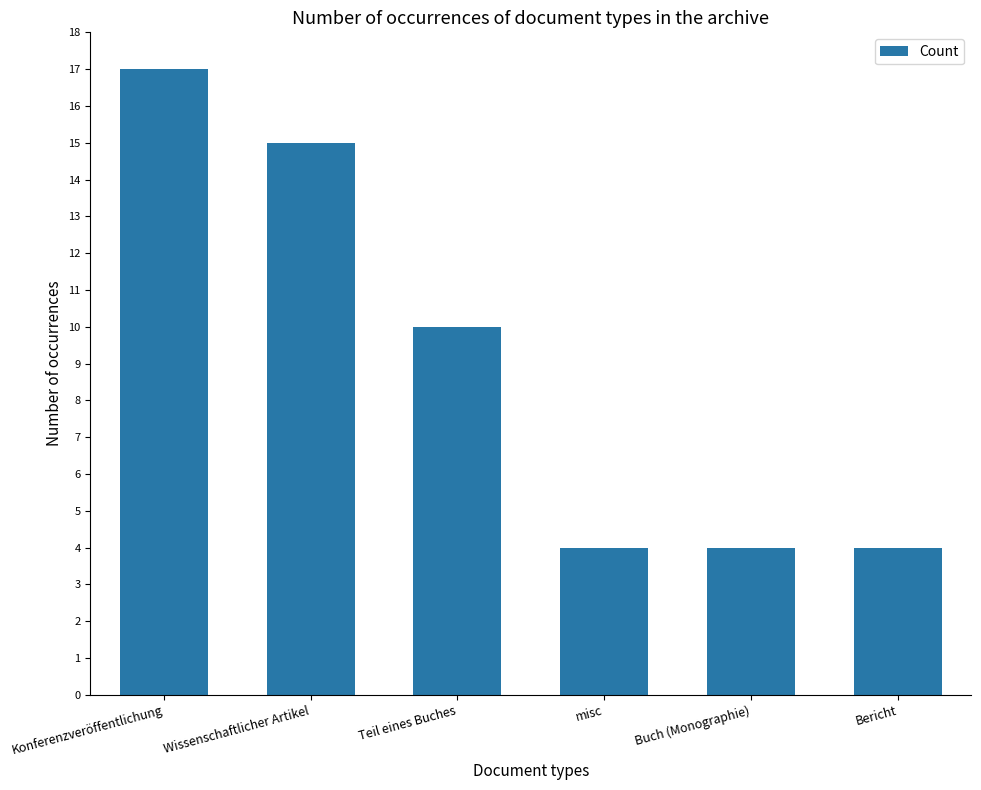

What is the maximum value shown in the chart?

17